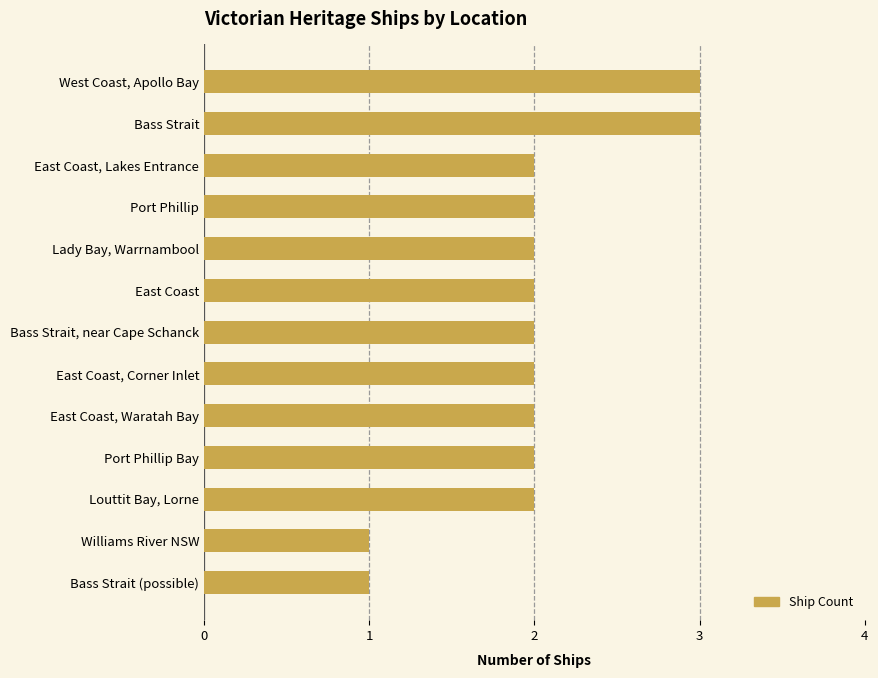

Read the value at Bass Strait.

3